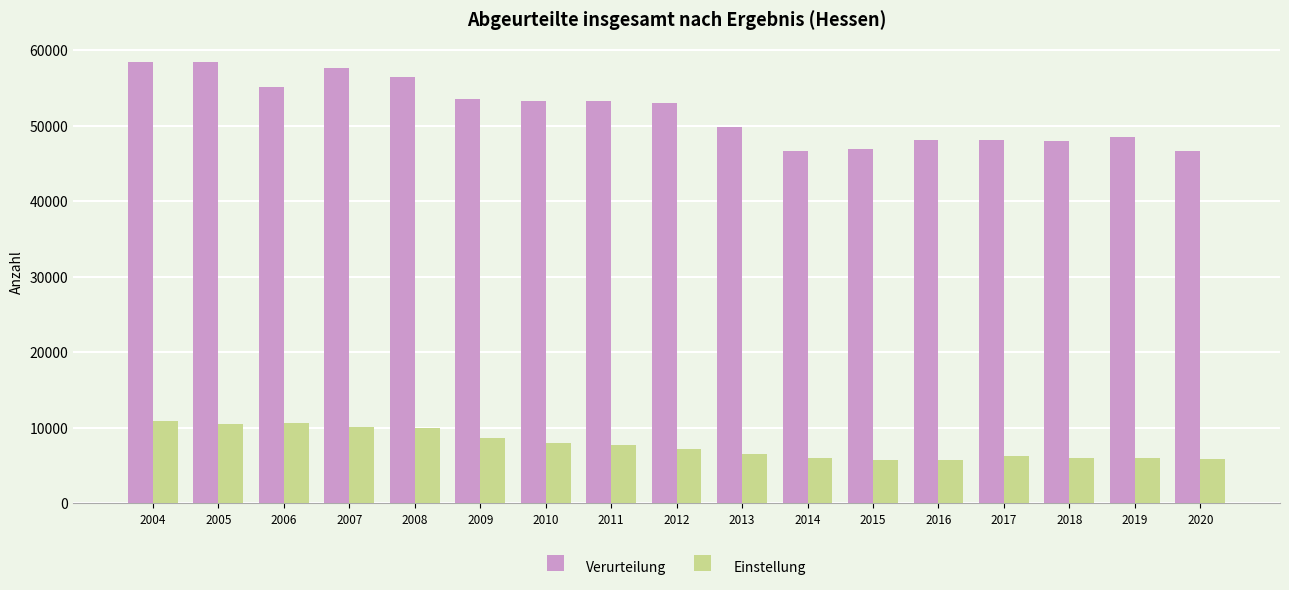

What is the total value across all series at 2008?

66569